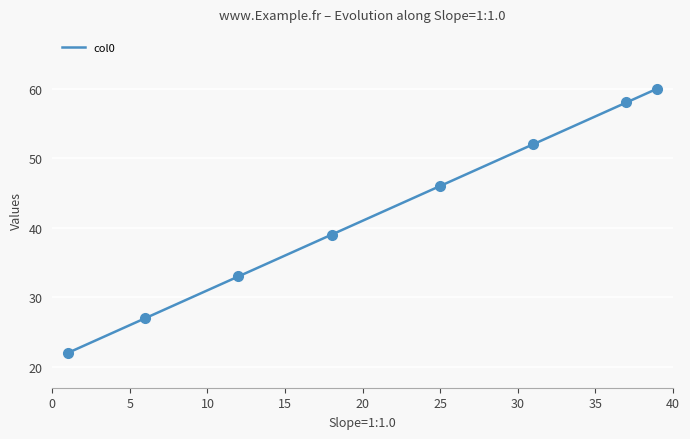

Where does the data first go above 41?

20